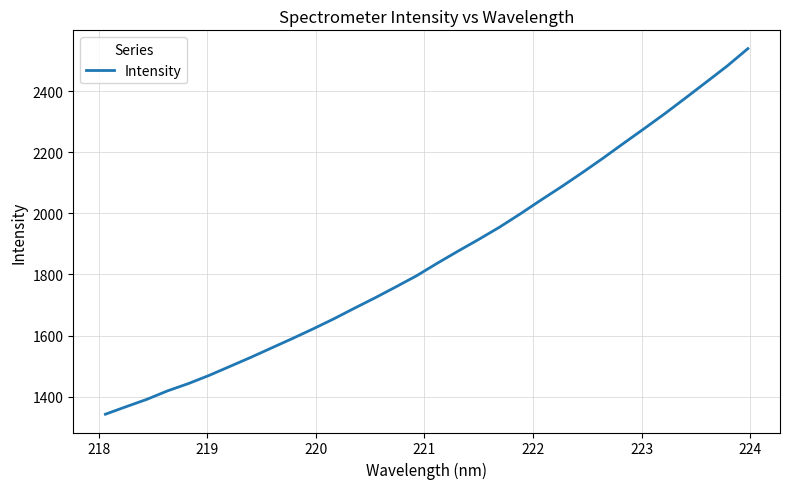

What is the difference between the maximum and minimum values?

1196.8